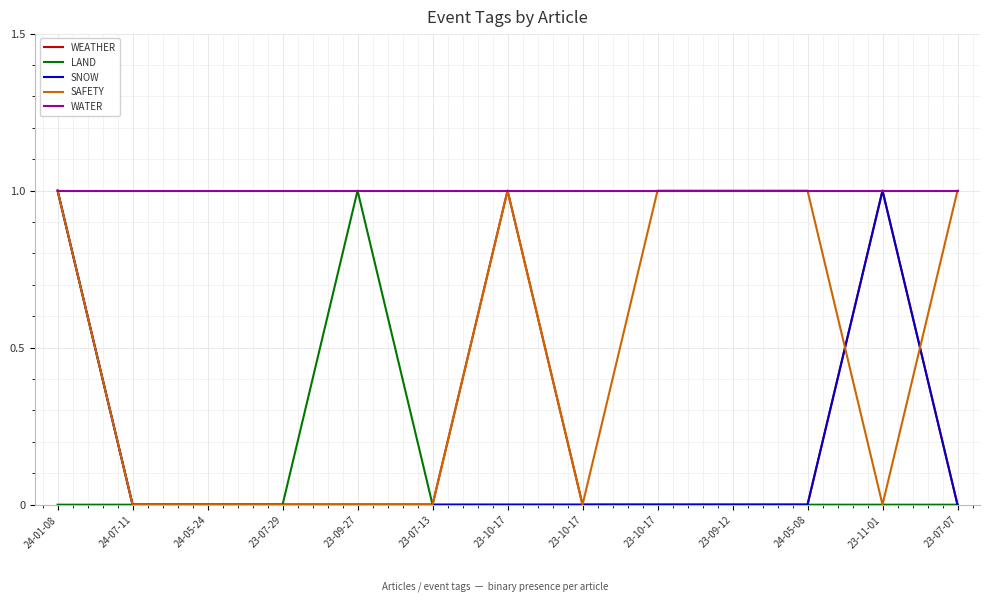

Is this an area chart (filled region under the line)?

No